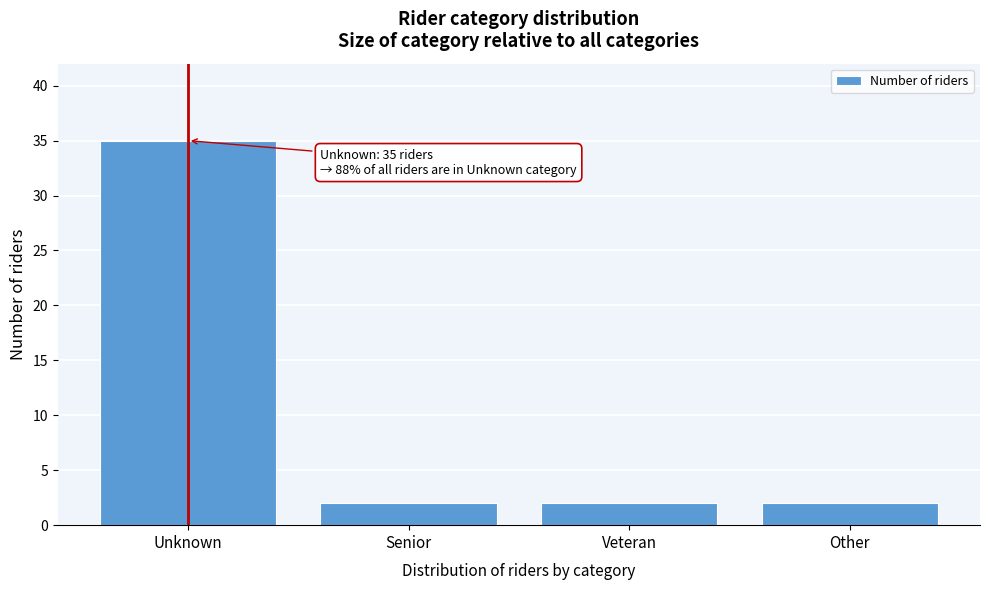

Reading left to right, transcribe all the data shown in this chart.

Unknown=35	Senior=2	Veteran=2	Other=2